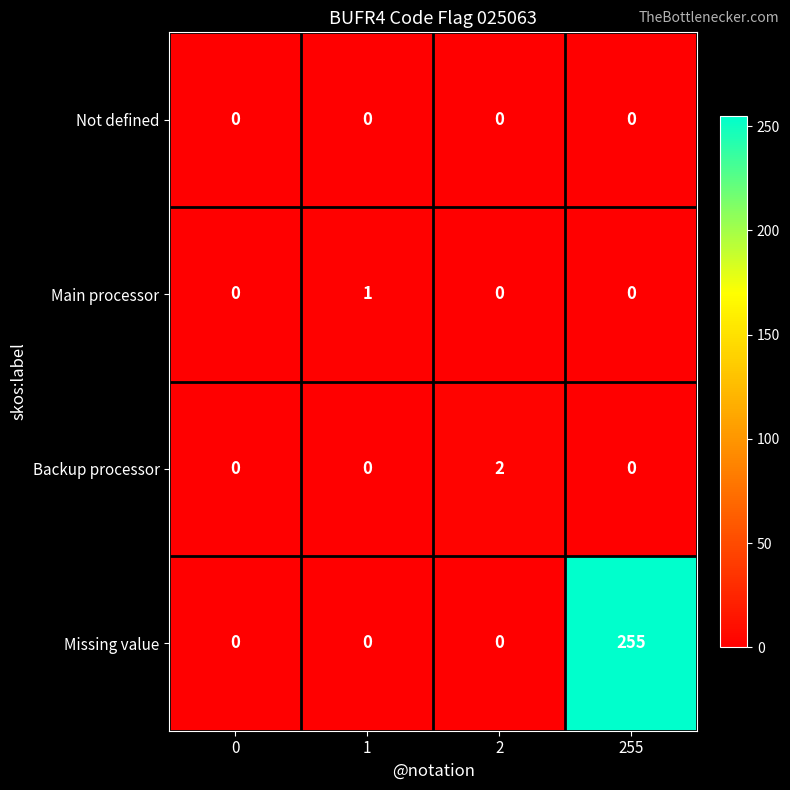

True or false: Missing value has a value of 0 at 1.

True